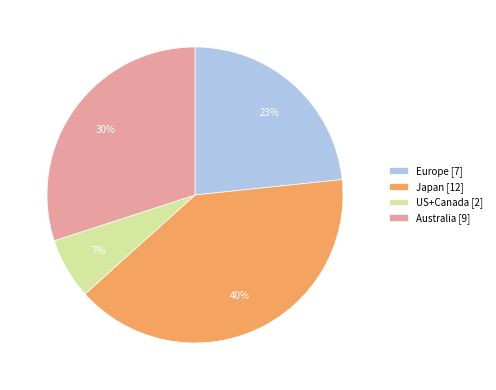

How many slices are in this pie chart?

4